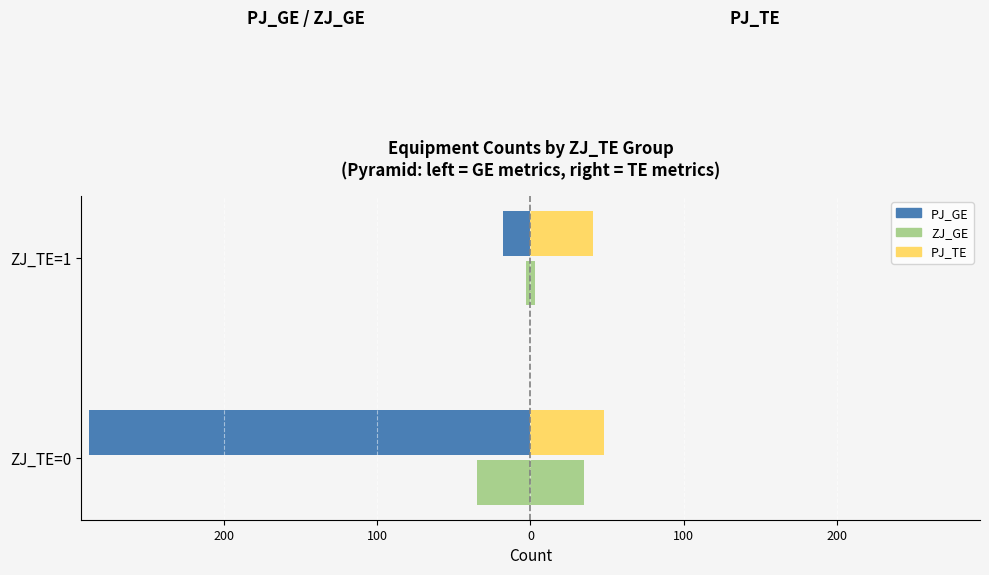

At how many categories does at least one series exceed -30?

2